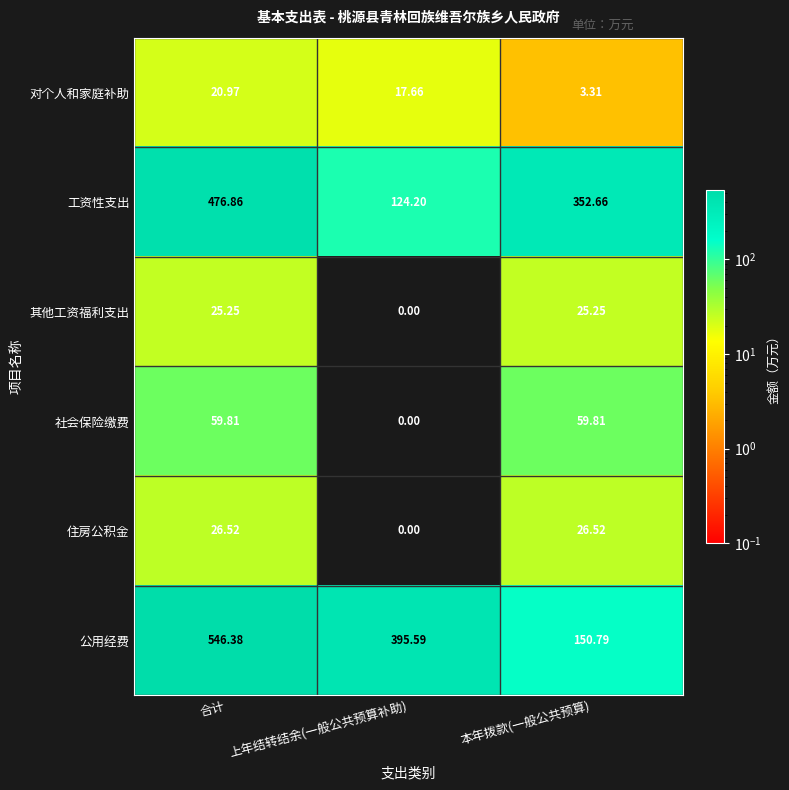

Which category has the lowest value across all series?

上年结转结余(一般公共预算补助)